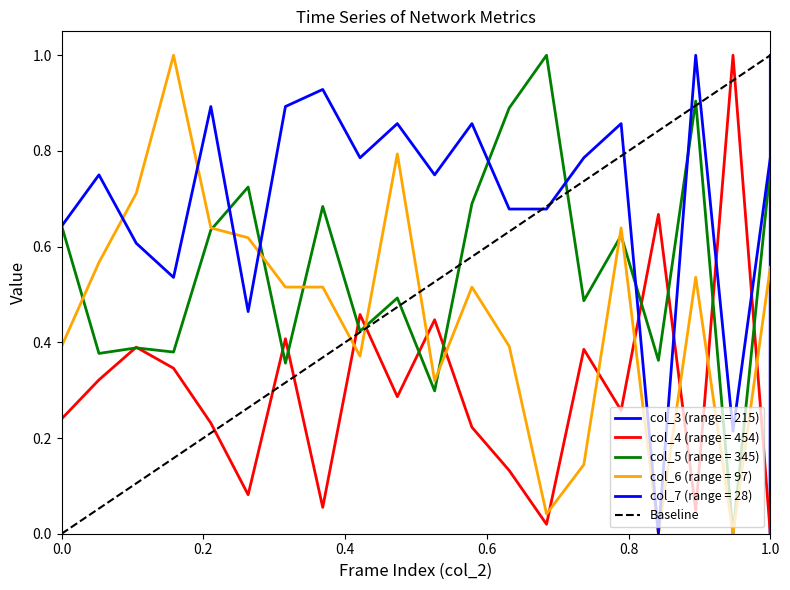

True or false: the data shows 1 at 0.2.

True